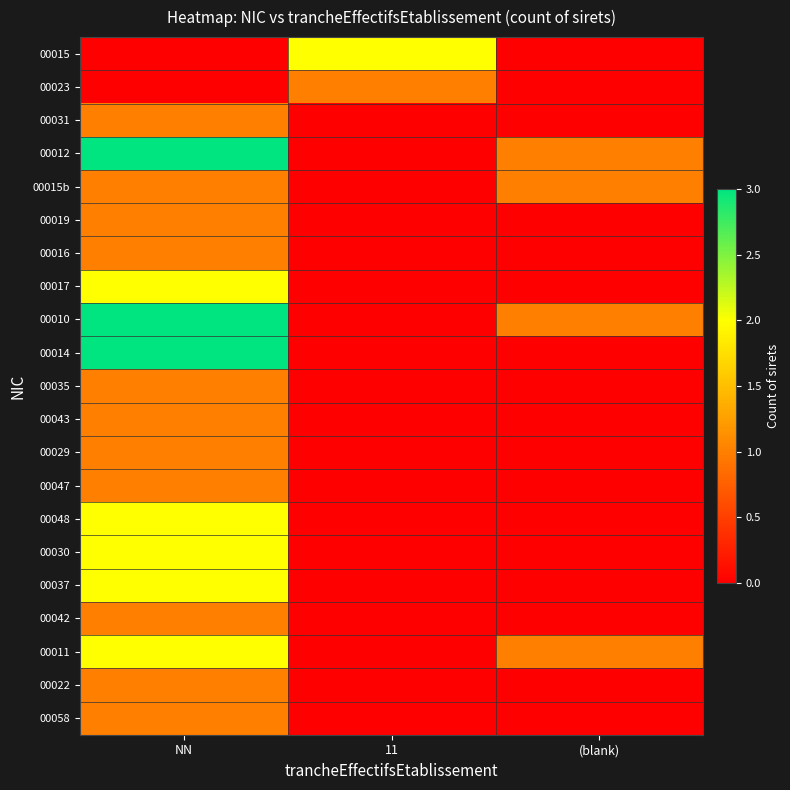

Reading right to left, what are all the values shown in this chart?

00015: (blank)=0	11=2	NN=0
00023: (blank)=0	11=1	NN=0
00031: (blank)=0	11=0	NN=1
00012: (blank)=1	11=0	NN=3
00015b: (blank)=1	11=0	NN=1
00019: (blank)=0	11=0	NN=1
00016: (blank)=0	11=0	NN=1
00017: (blank)=0	11=0	NN=2
00010: (blank)=1	11=0	NN=3
00014: (blank)=0	11=0	NN=3
00035: (blank)=0	11=0	NN=1
00043: (blank)=0	11=0	NN=1
00029: (blank)=0	11=0	NN=1
00047: (blank)=0	11=0	NN=1
00048: (blank)=0	11=0	NN=2
00030: (blank)=0	11=0	NN=2
00037: (blank)=0	11=0	NN=2
00042: (blank)=0	11=0	NN=1
00011: (blank)=1	11=0	NN=2
00022: (blank)=0	11=0	NN=1
00058: (blank)=0	11=0	NN=1